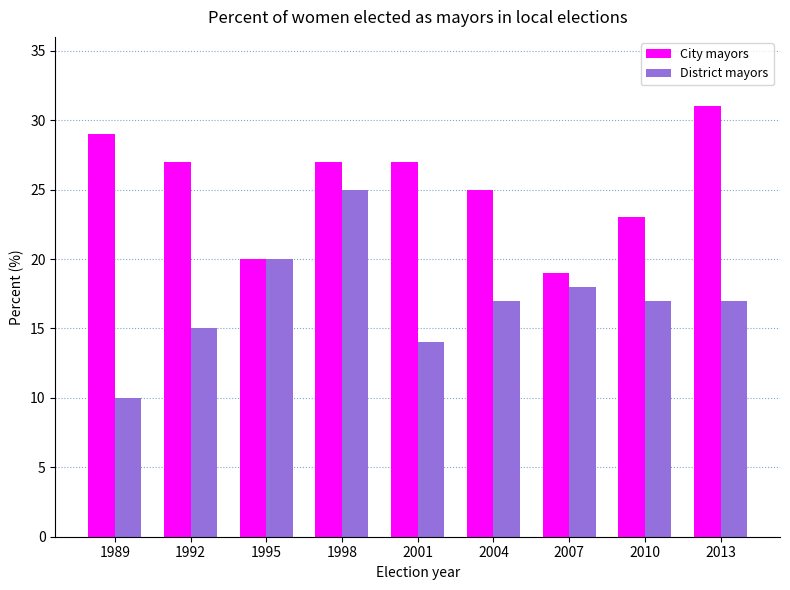

What are all the series names shown in the legend?

City mayors, District mayors